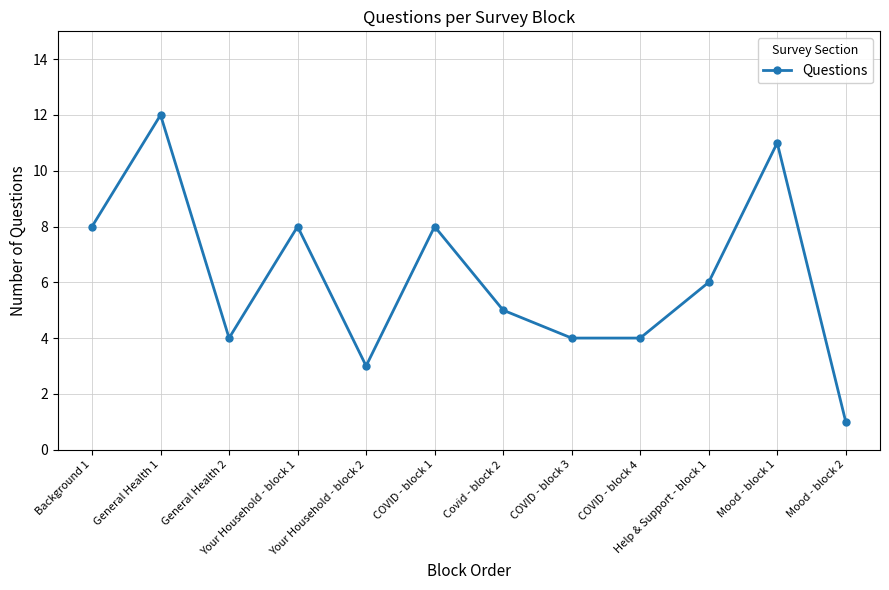

What is the difference between the second highest and minimum values?

10